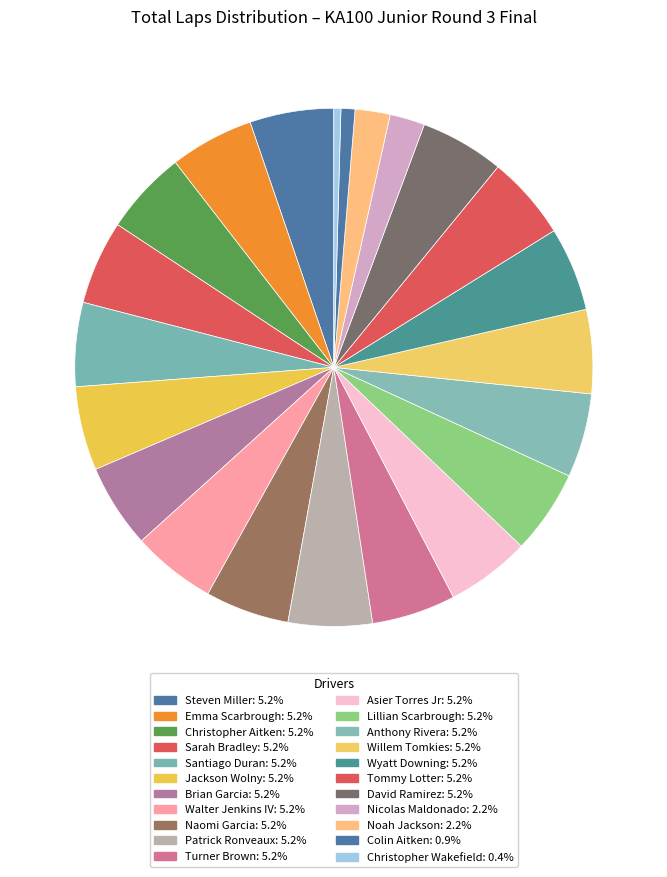

What is the largest slice in the pie chart?

Steven Miller